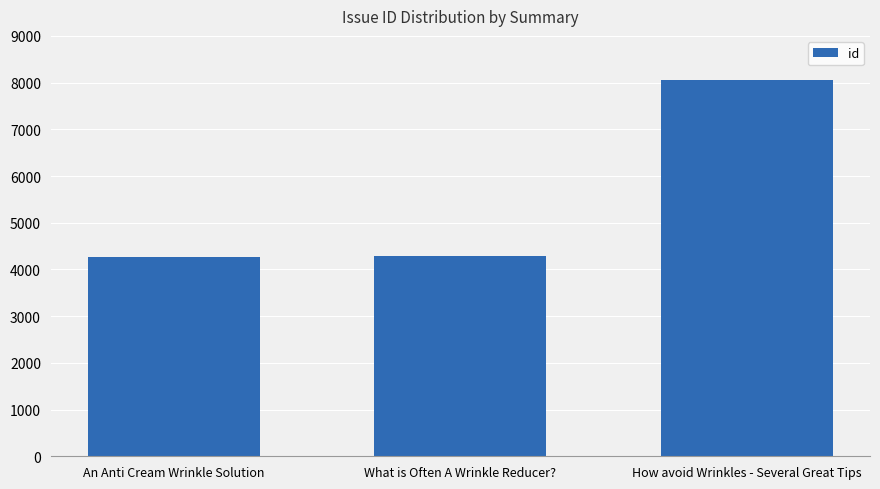

What is the difference between the maximum and minimum values?

3784